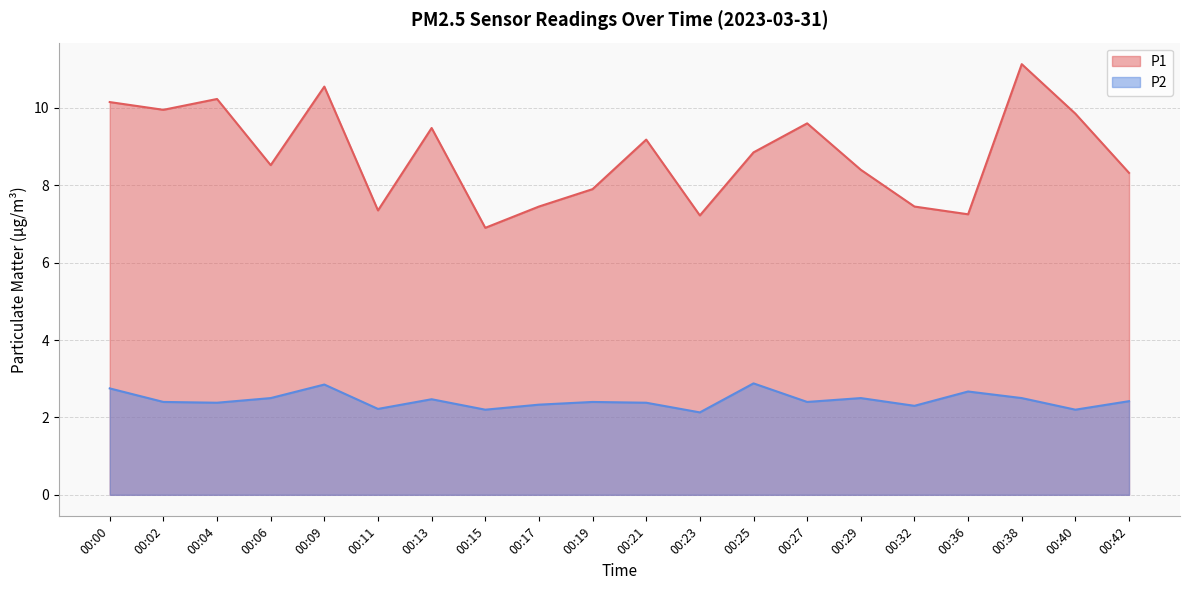

At which category does P2 reach its first local peak?

00:09